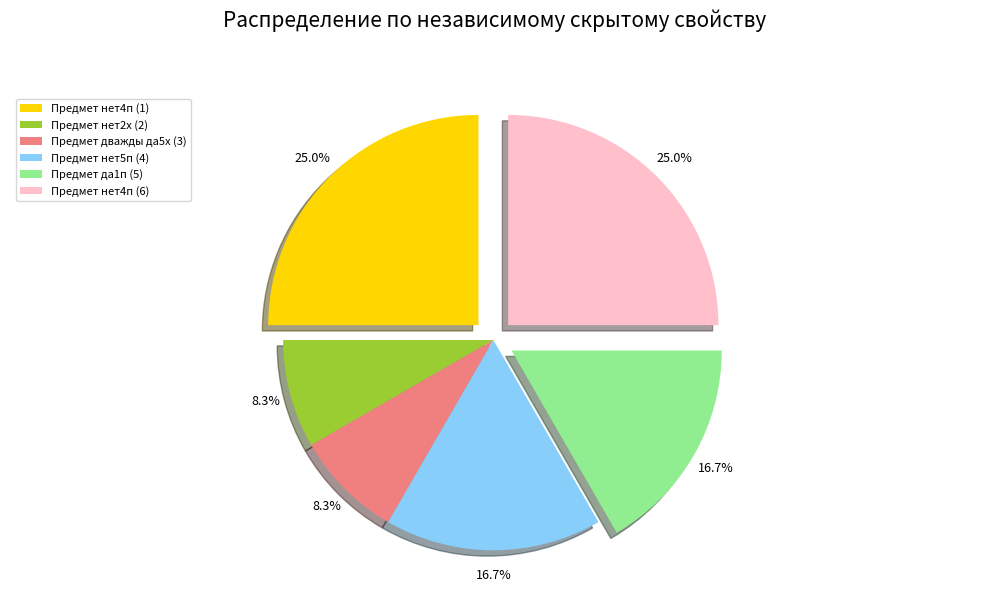

Count the number of slices in the pie.

6